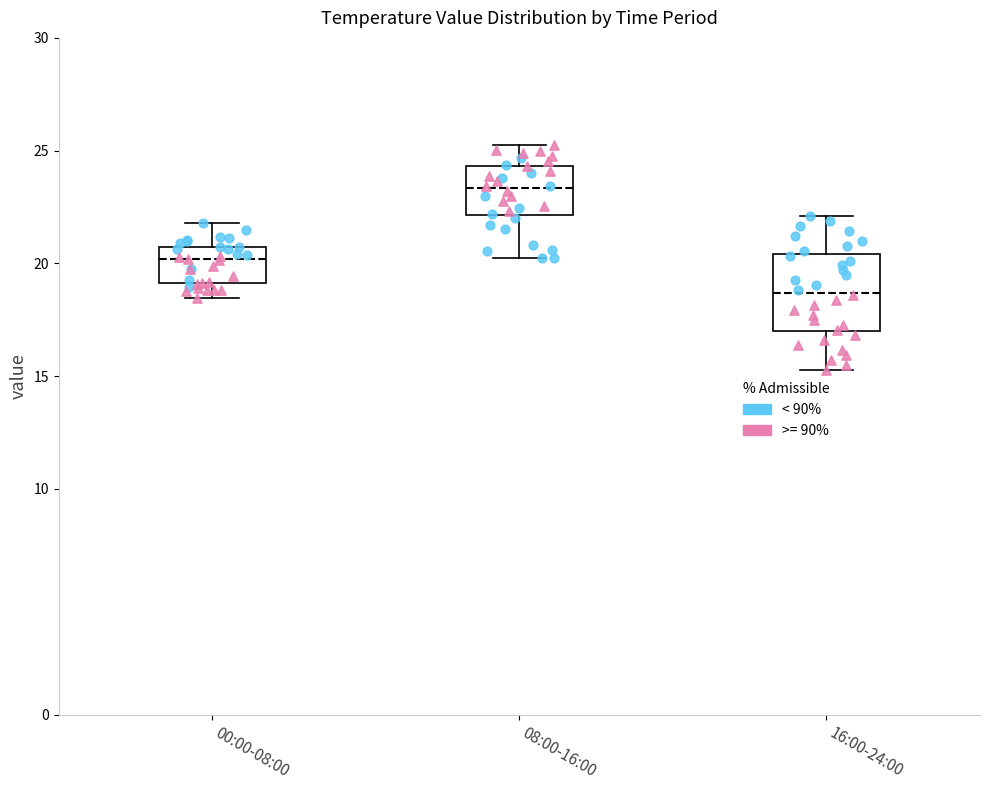

Reading left to right, transcribe this box plot: for each box, give where its median line is, the range the box spans, and where its two whiskers end, as read against the y-axis. The values are not printed on the chart, so give them approximately, as read against the axis.

00:00-08:00: median 20.0, box 19.0 to 20.5, whiskers 18.5 to 22.0
08:00-16:00: median 23.5, box 22.0 to 24.5, whiskers 20.0 to 25.0
16:00-24:00: median 18.5, box 17.0 to 20.5, whiskers 15.5 to 22.0